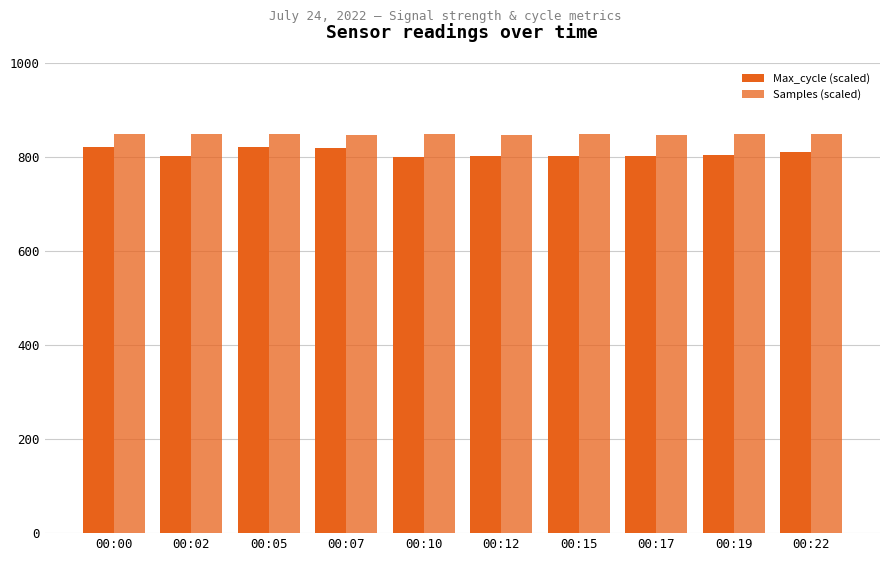

What is the sum of all Samples (scaled) values?

8481.8